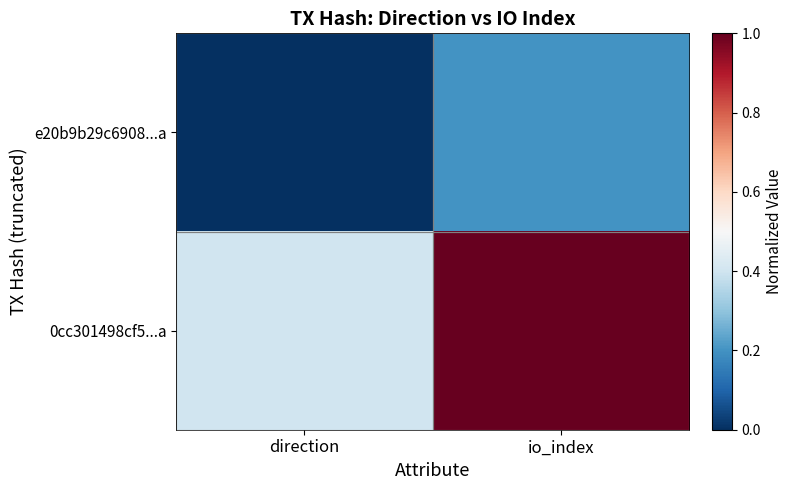

Which series has the largest total across all categories?

0cc301498cf5...a